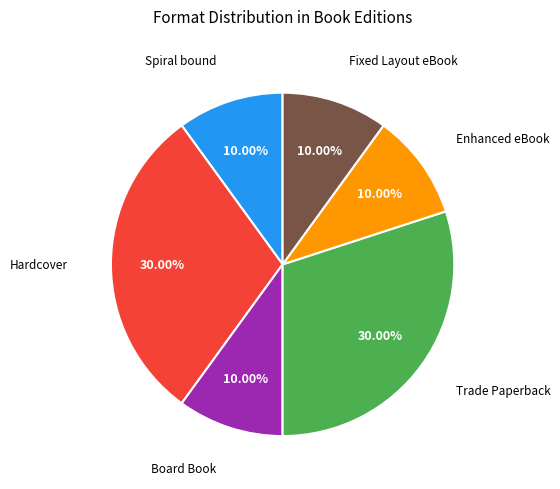

Does any single category account for the majority?

No